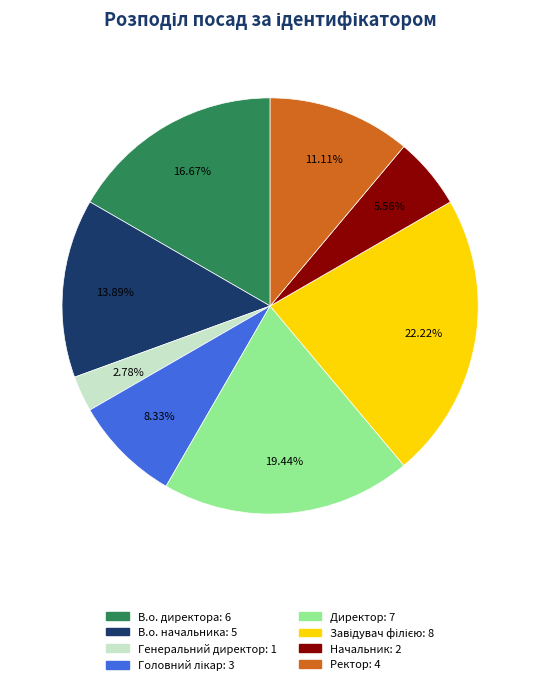

What percentage do Генеральний директор and Начальник together represent?

8.3%